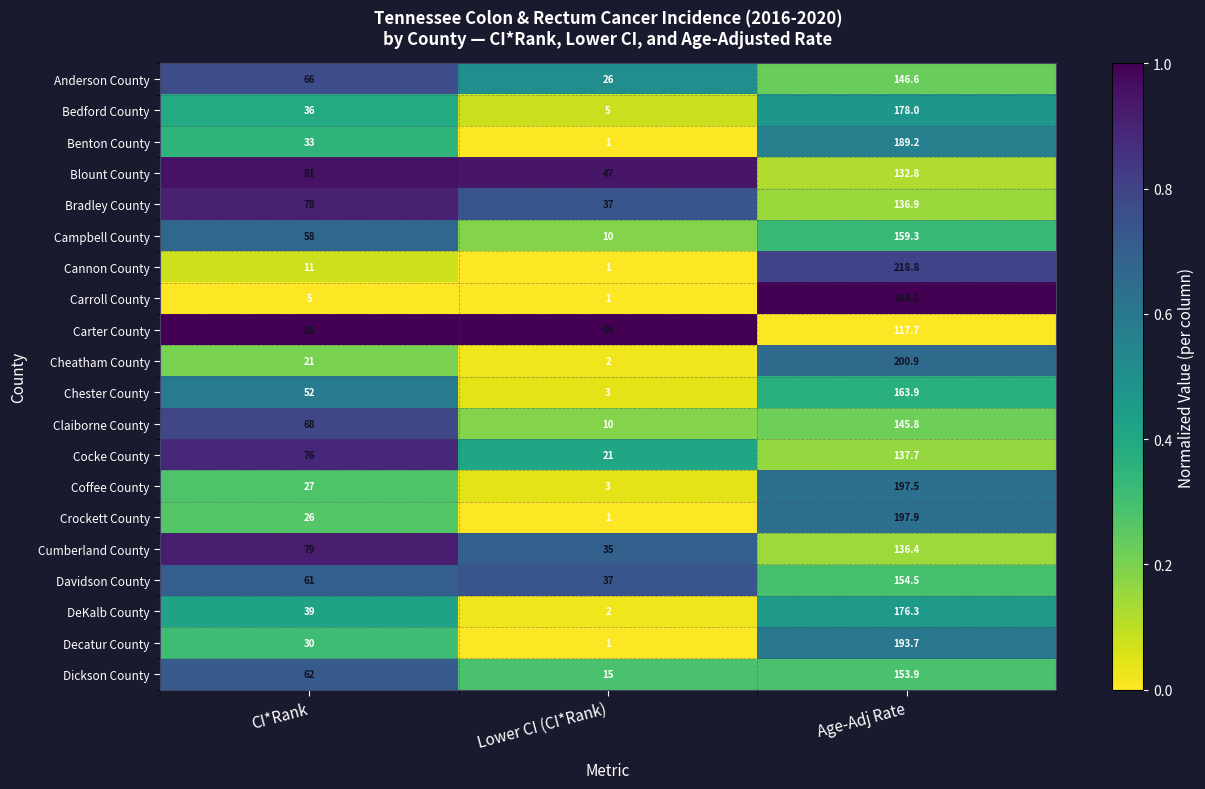

Is the value of Carroll County at CI*Rank greater than the value of Dickson County at CI*Rank?

No